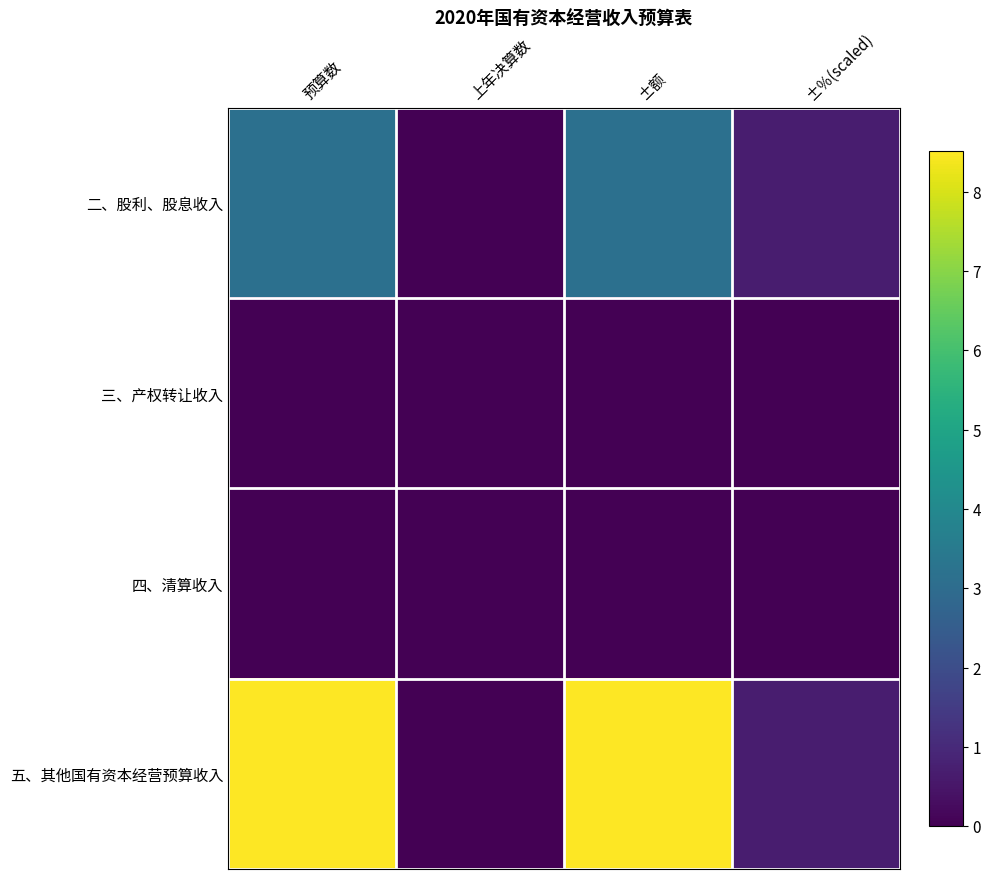

How many series are shown in this chart?

4